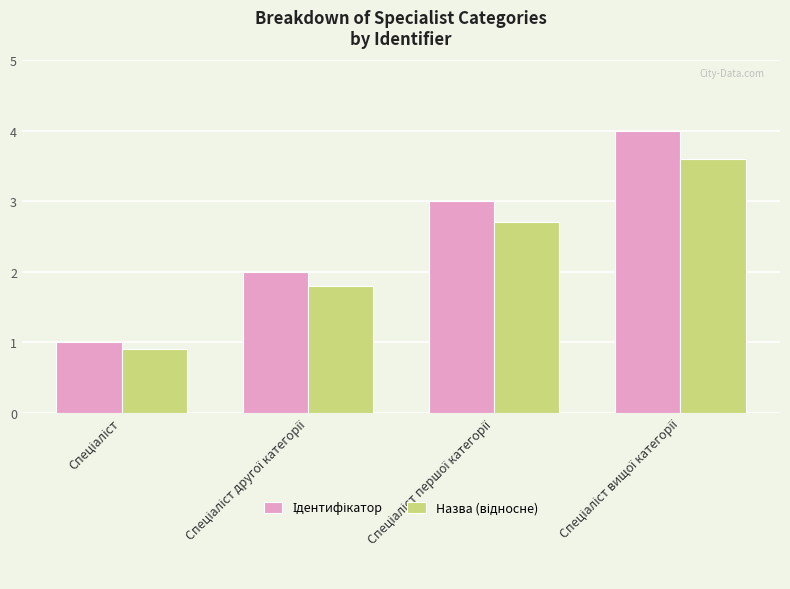

What is the minimum value shown in the chart?

0.9